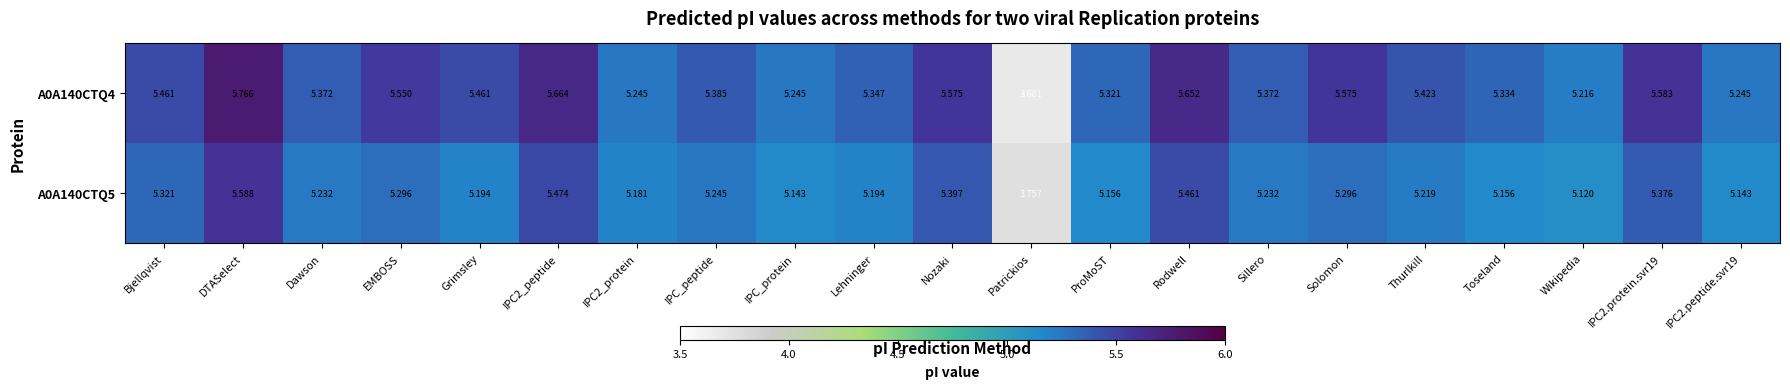

At which category is the sum across all series the highest?

DTASelect